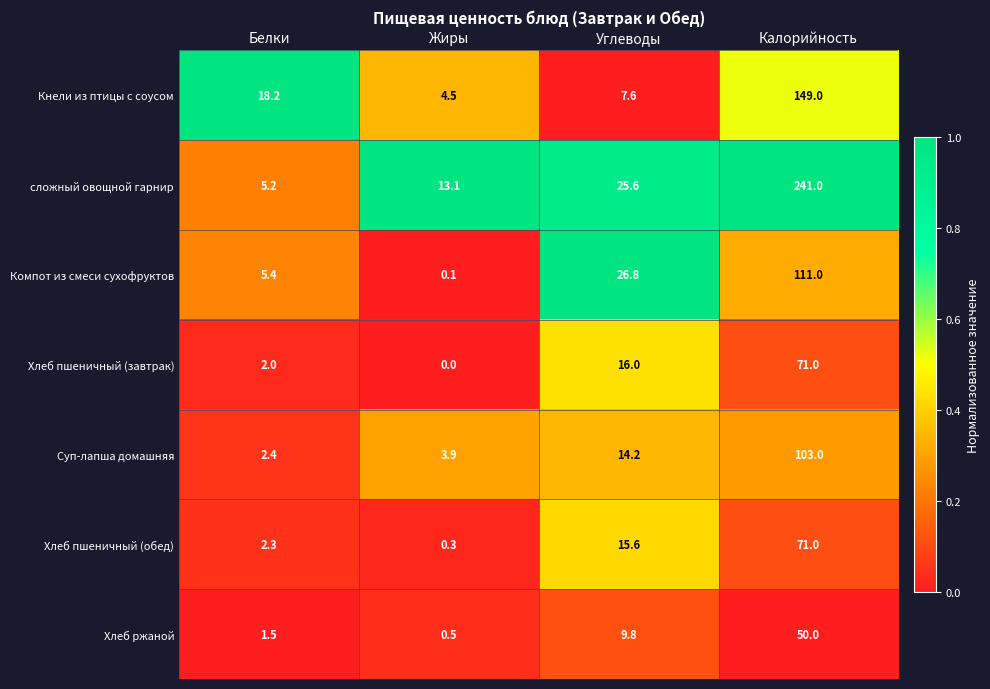

Read the сложный овощной гарнир value at Углеводы.

25.6